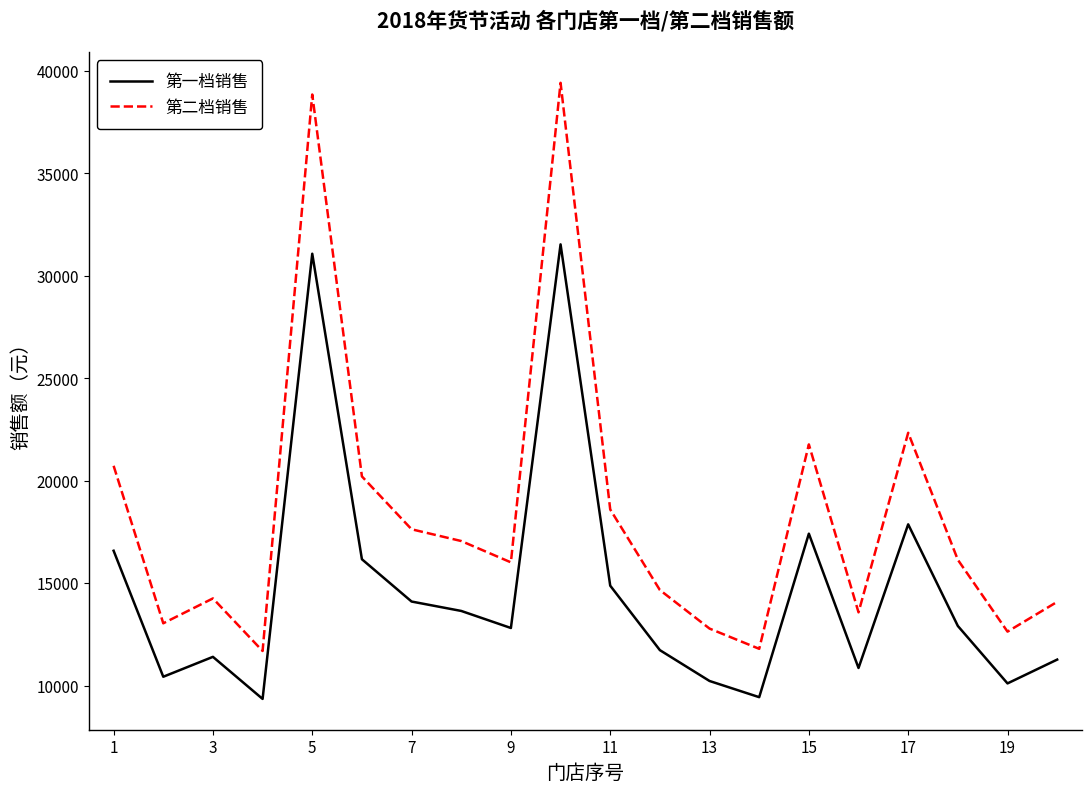

True or false: 第一档销售 and 第二档销售 intersect in this chart.

False